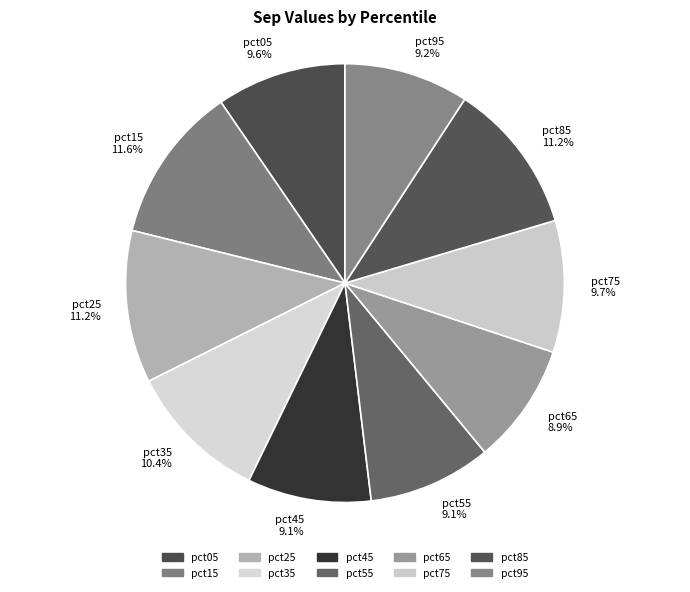

What percentage is the pct45 slice, to the nearest percent?

9%